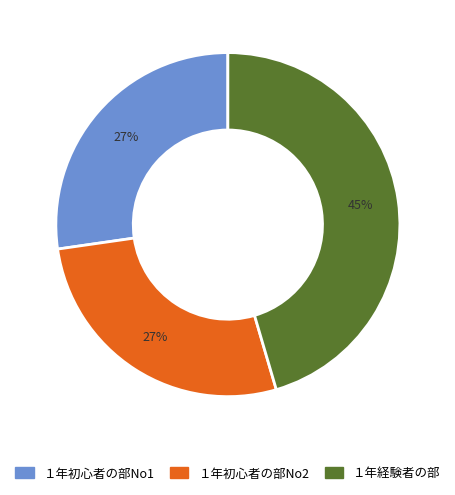

True or false: １年初心者の部No1 accounts for 35% of the total.

False